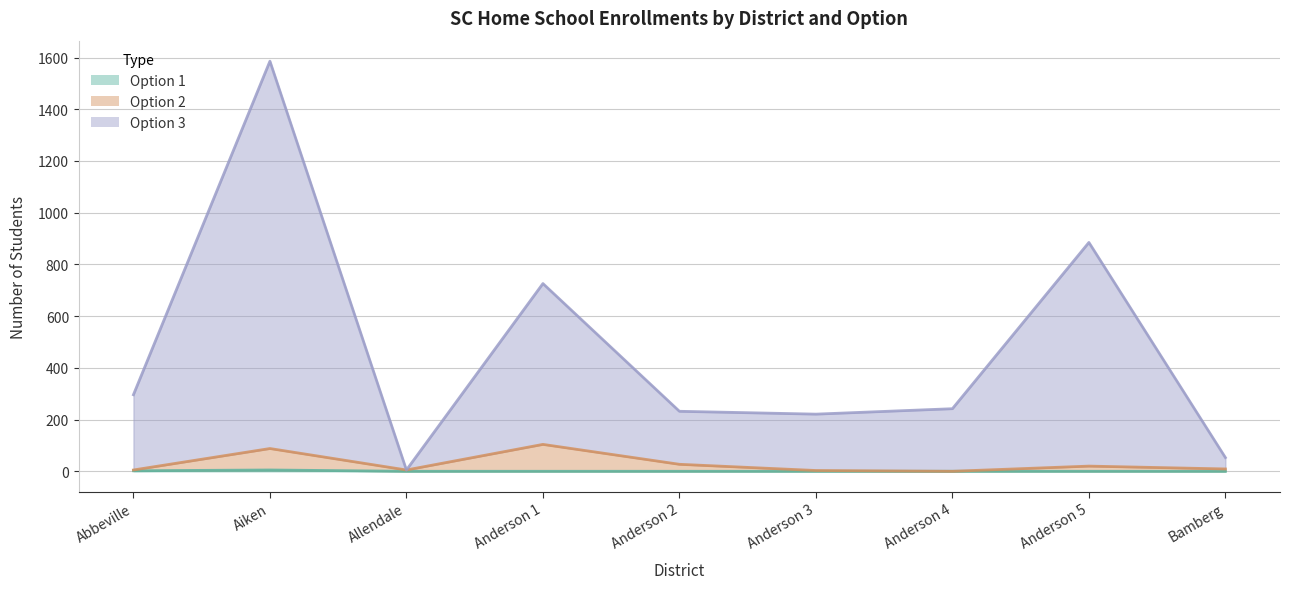

What is the label of the 2nd point from the left?

Aiken